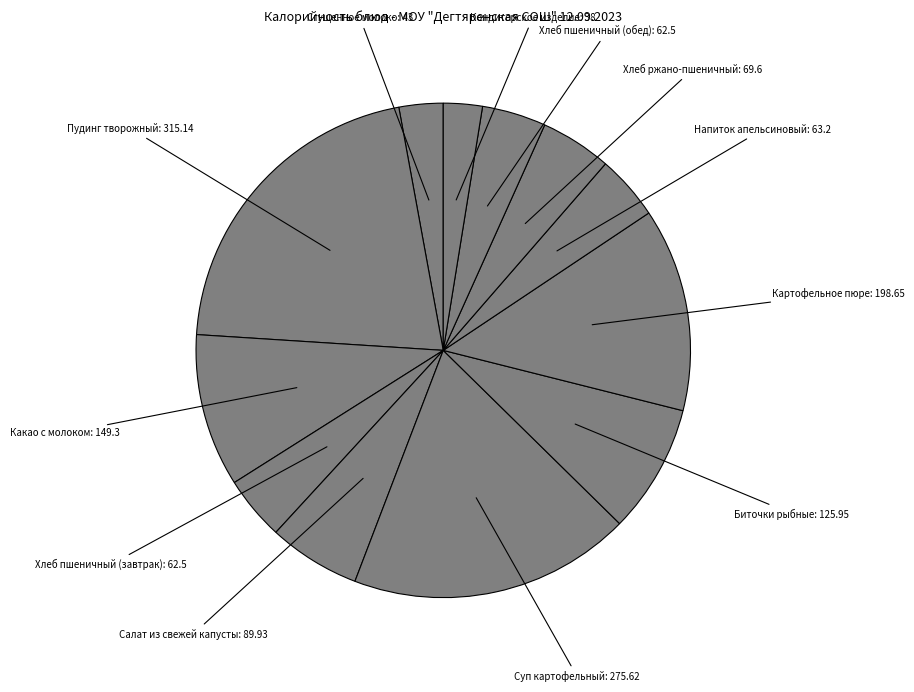

Which has a higher value, Какао с молоком or Хлеб ржано-пшеничный?

Какао с молоком